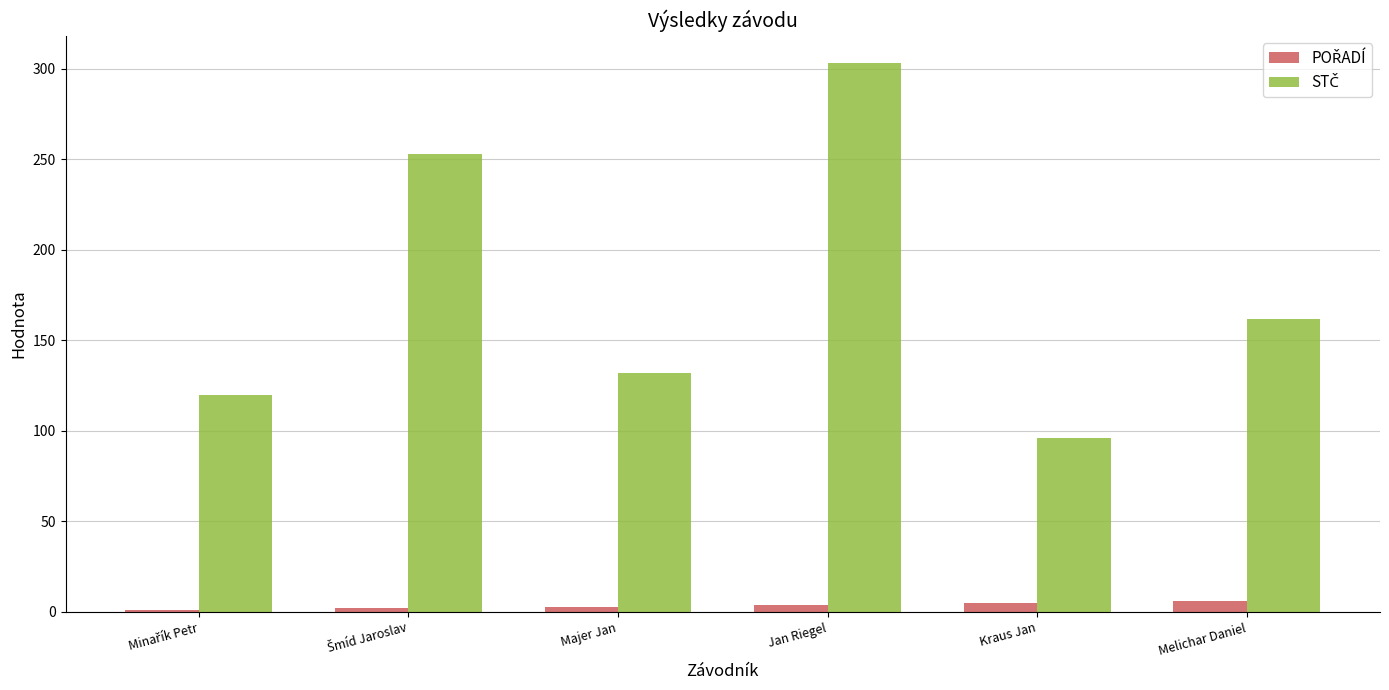

At which category is the sum across all series the highest?

Jan Riegel